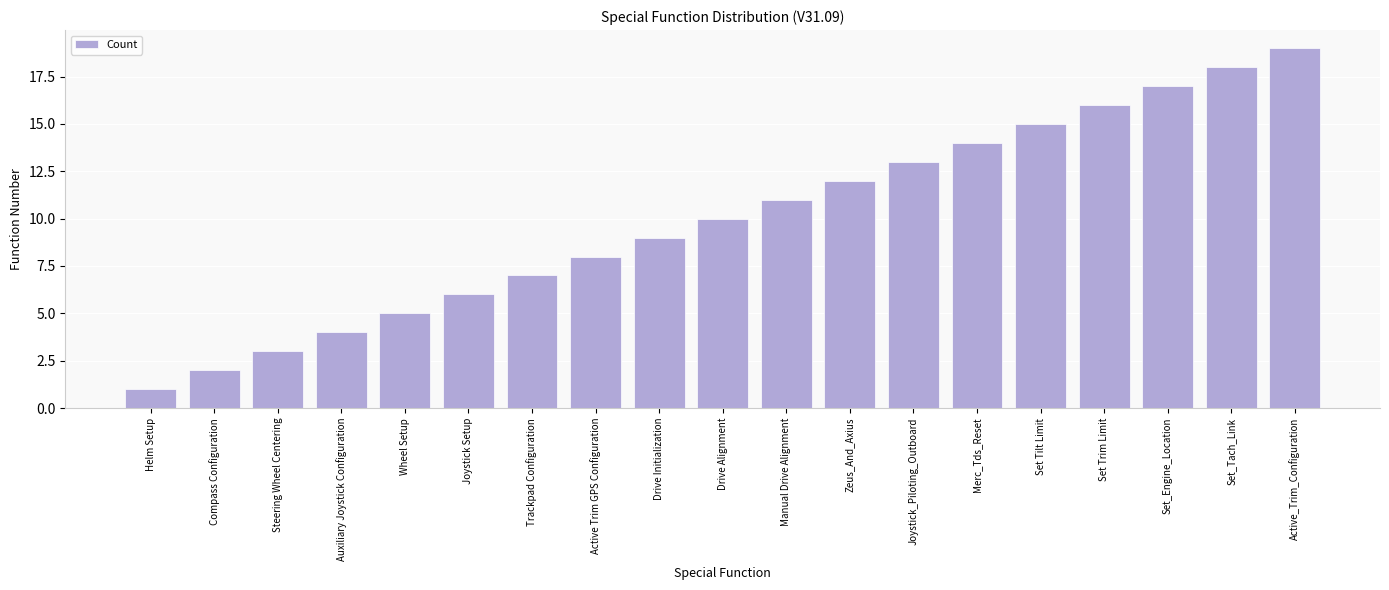

Is it true that the value at Helm Setup is 1?

True